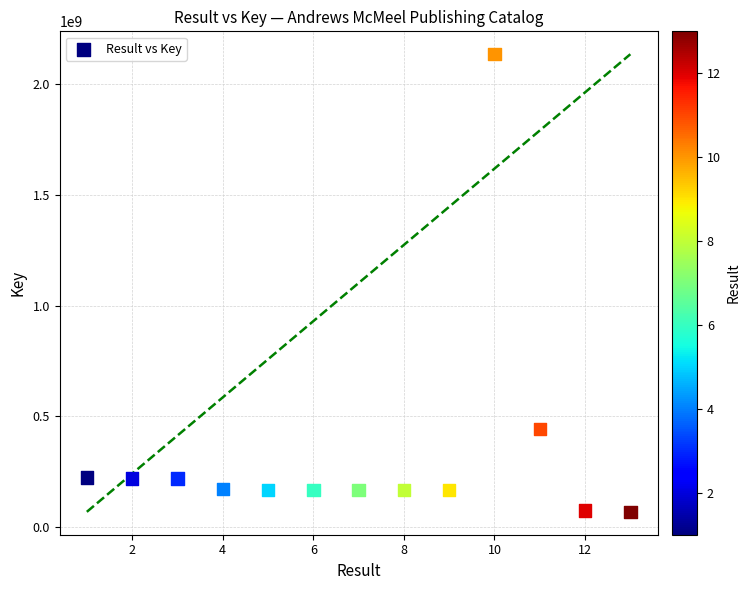

What Y value in the scatter plot is closest to 1102017602?

444001184